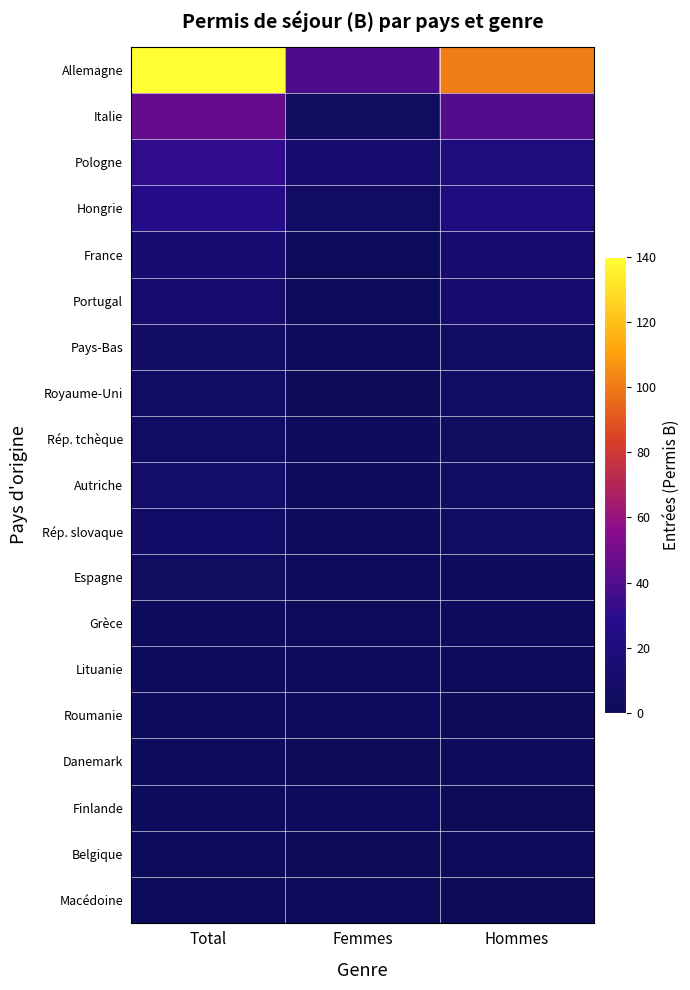

What is the maximum value shown in the chart?

140